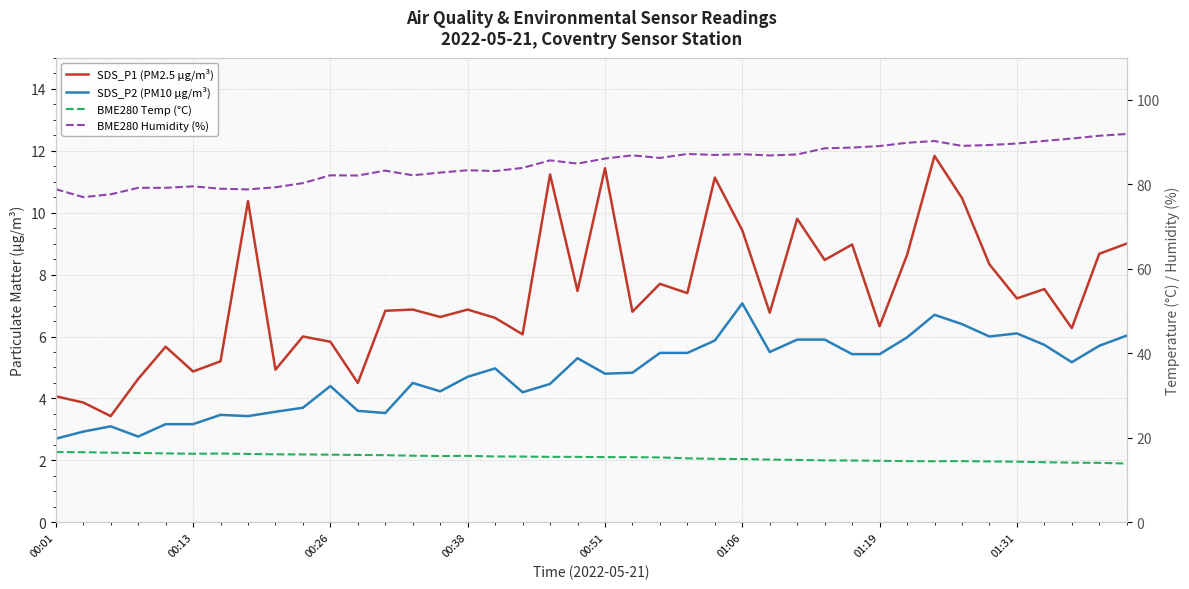

True or false: BME280 Temp (°C) has more than 0 points higher than both neighbors.

True